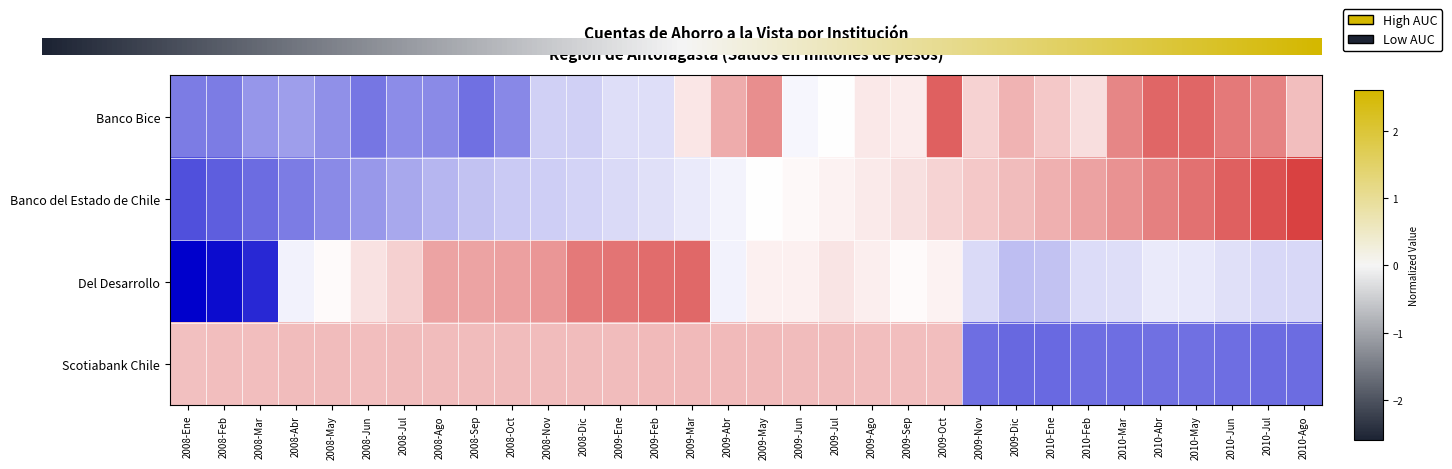

List the series in order of their peak value, lowest first.

Scotiabank Chile, Del Desarrollo, Banco Bice, Banco del Estado de Chile